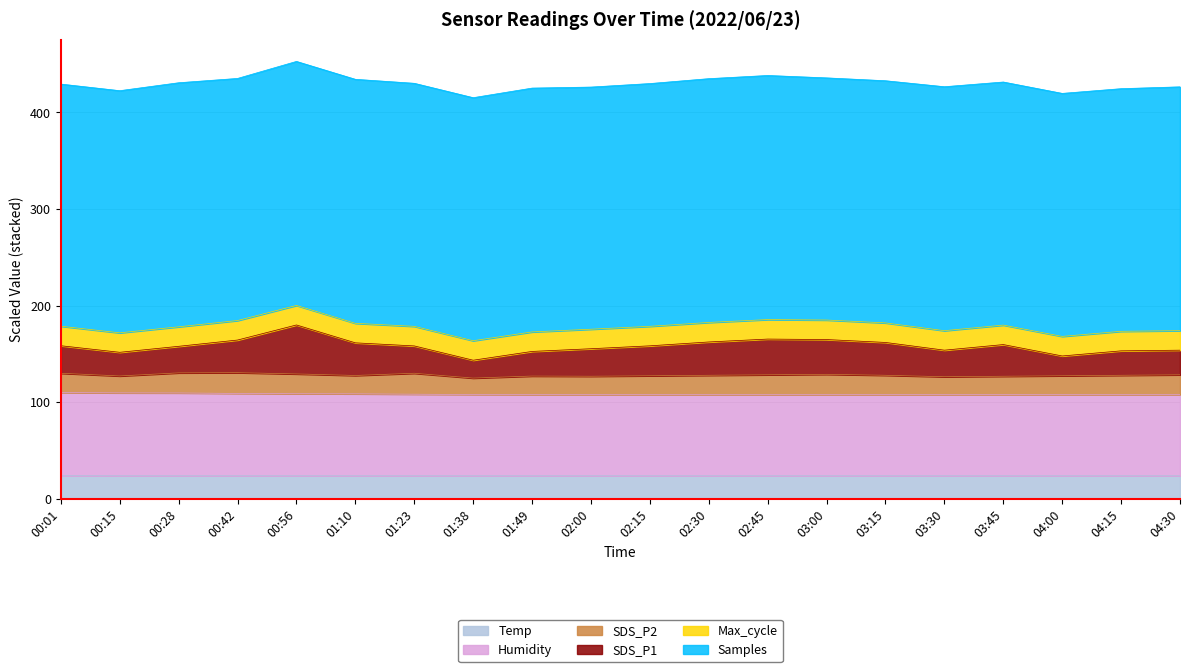

What is the maximum value for Temp?

23.9